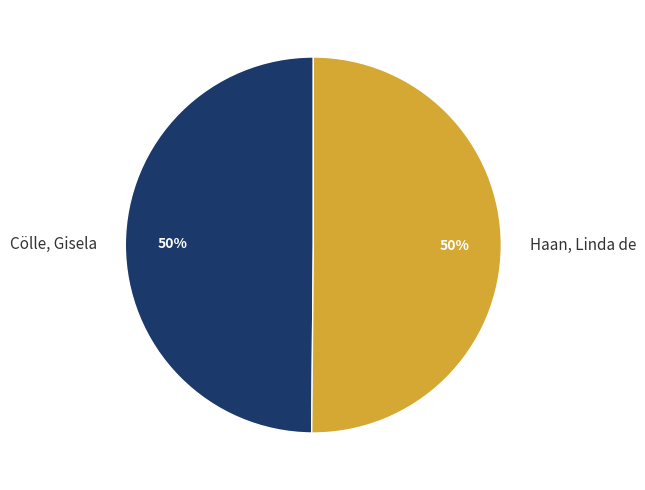

To the nearest percent, what portion does Cölle, Gisela represent?

50%